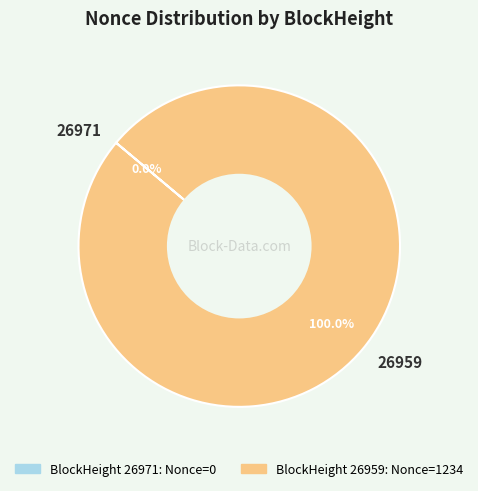

Count the number of slices in the pie.

2